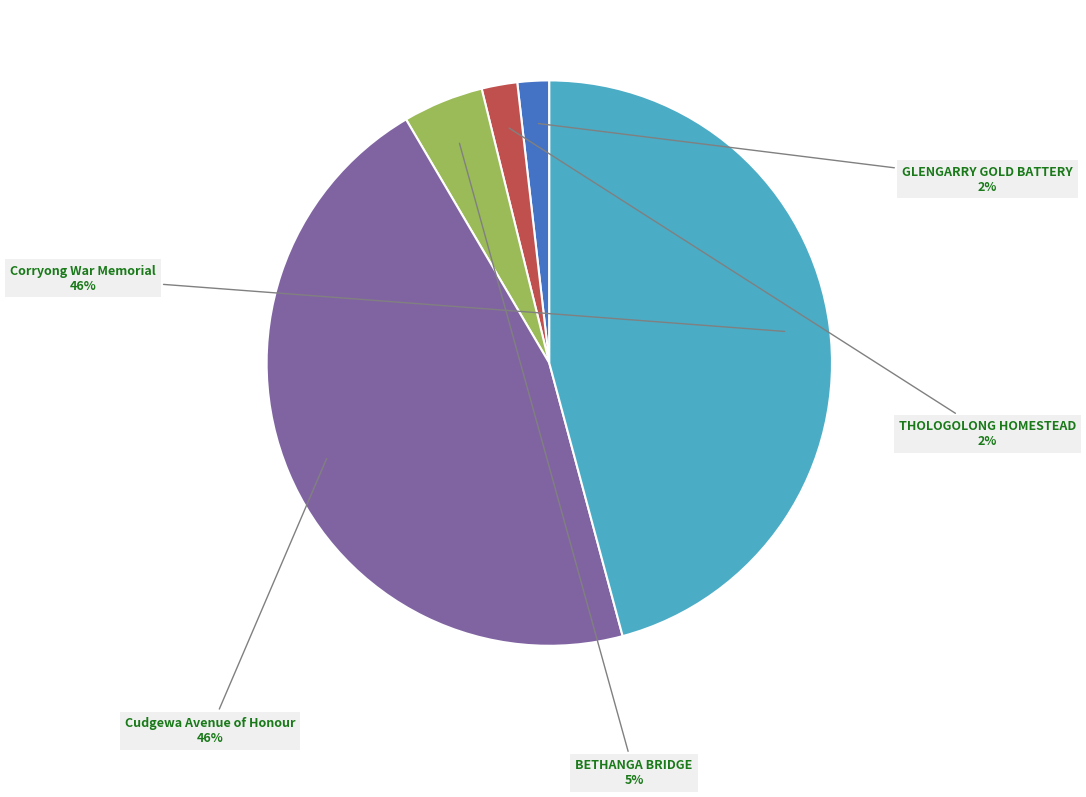

Is there a majority slice in this chart?

No